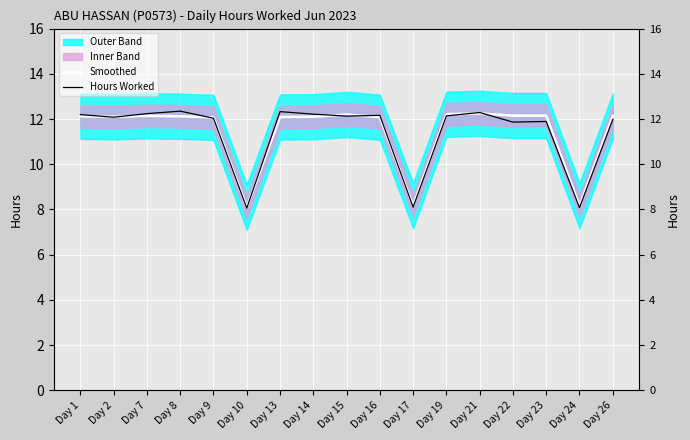

Between which two adjacent categories do Hours Worked and Smoothed first intersect?

Day 1 and Day 2